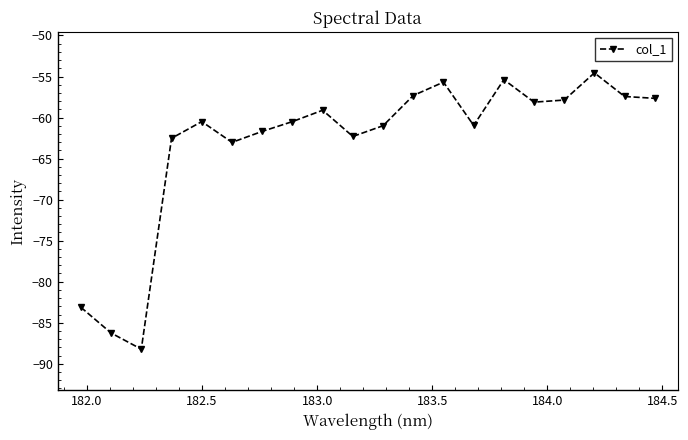

What is the value of the 10th point from the left?

-62.3